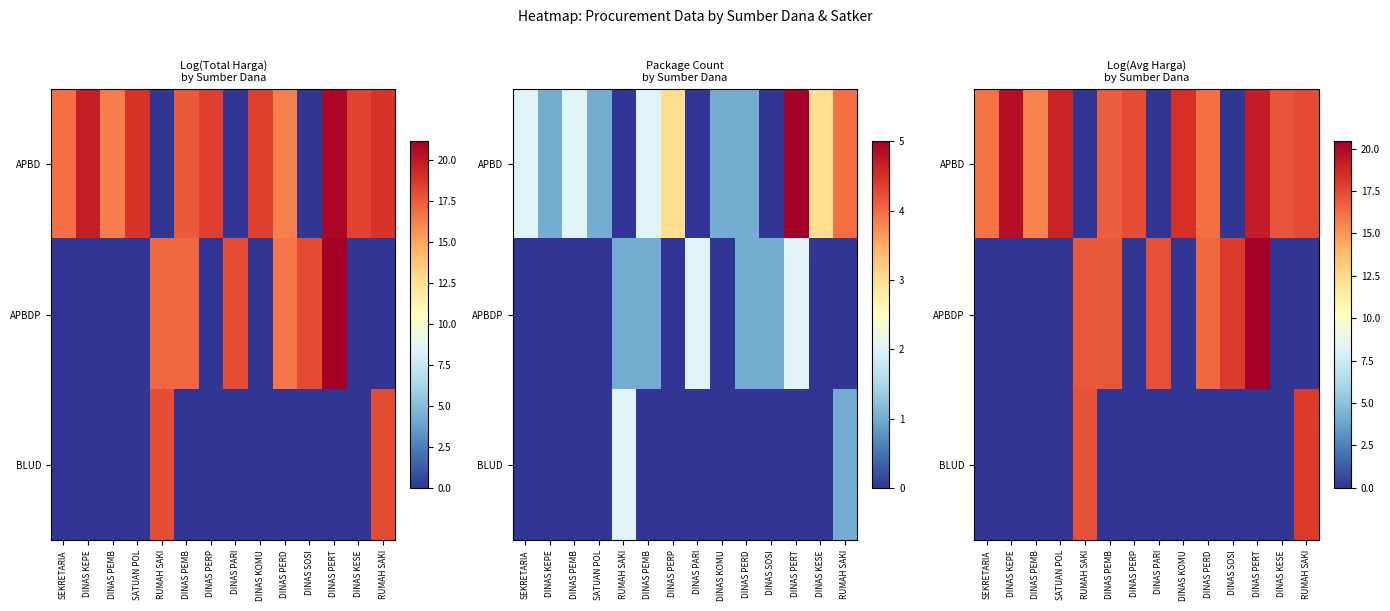

Is it true that APBDP equals 10.8 at DINAS PEMB?

False